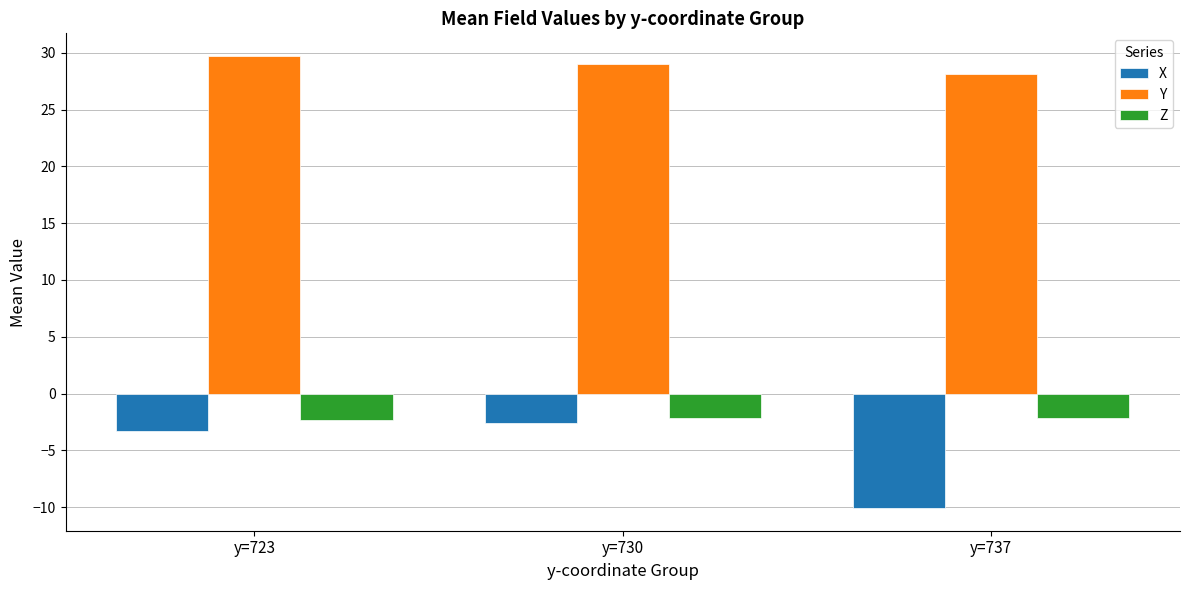

What is the spread (max minus min) of values at y=730?

31.6